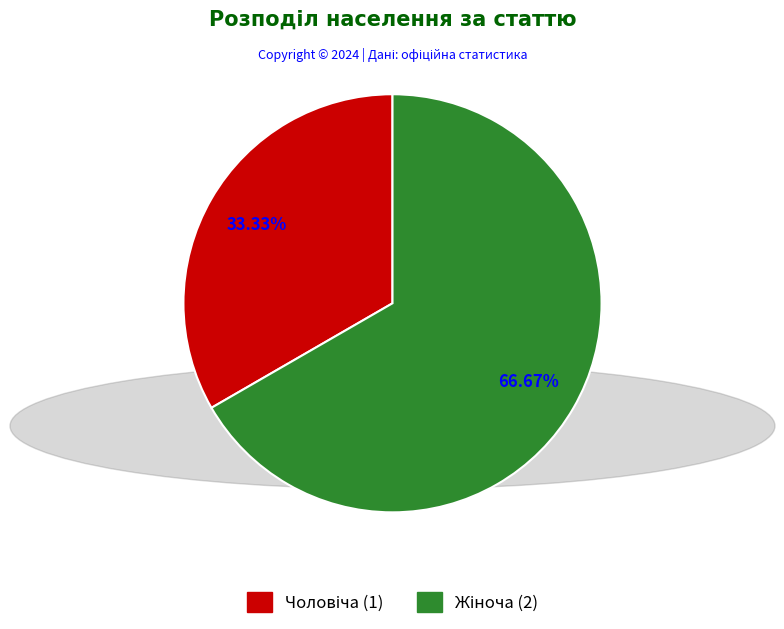

Is there a majority slice in this chart?

Yes